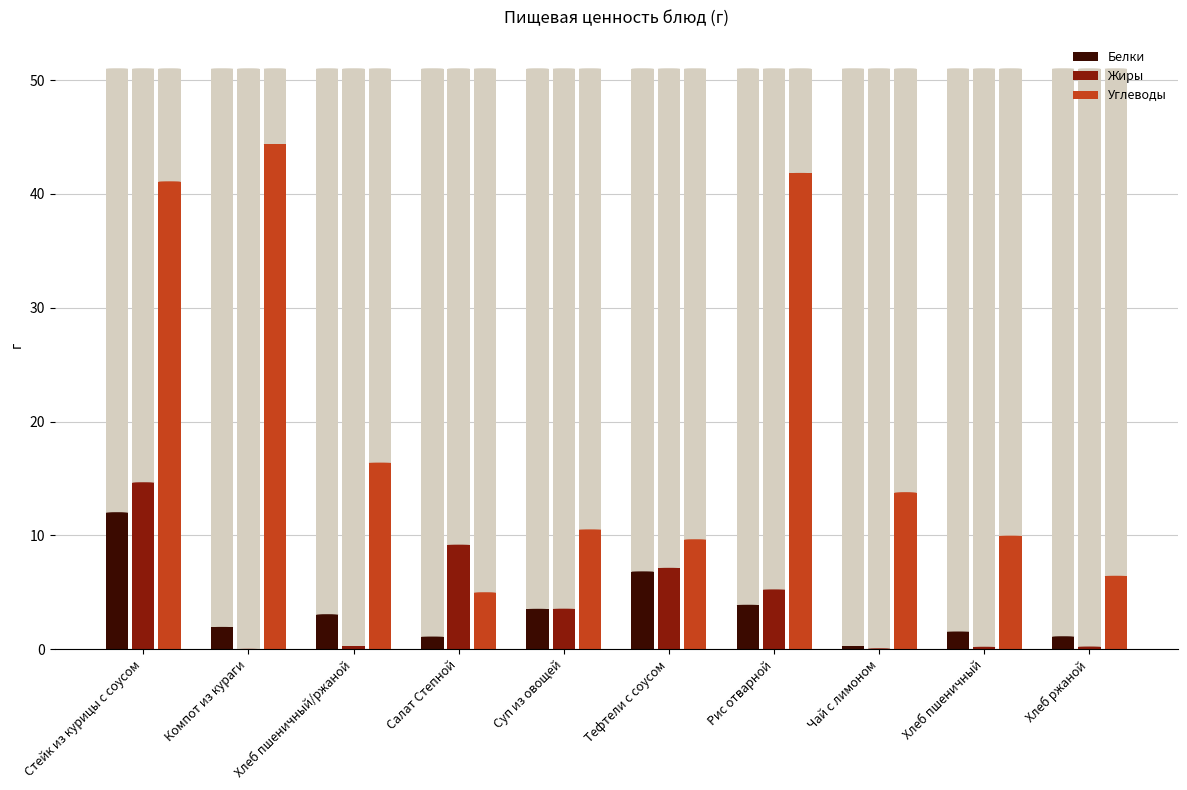

Between Суп из овощей and Хлеб ржаной, which is larger?

Суп из овощей